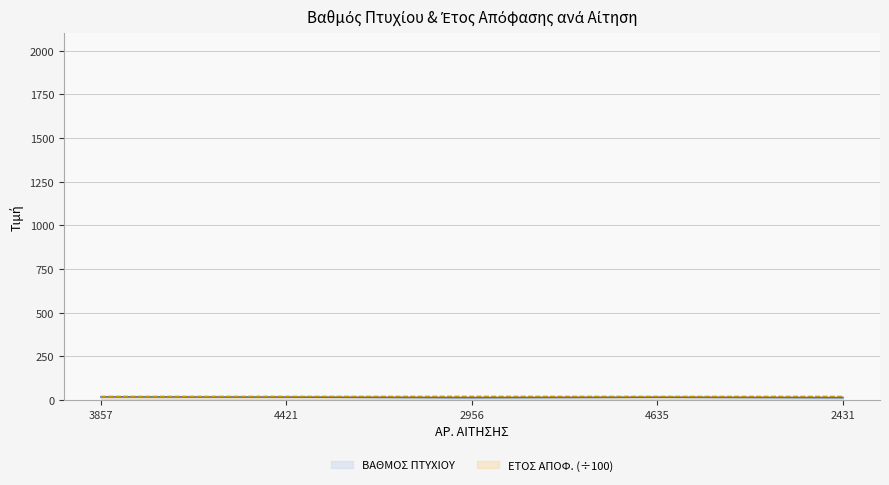

True or false: ΕΤΟΣ ΑΠΟΦ. and ΒΑΘΜΟΣ ΠΤΥΧΙΟΥ intersect in this chart.

False